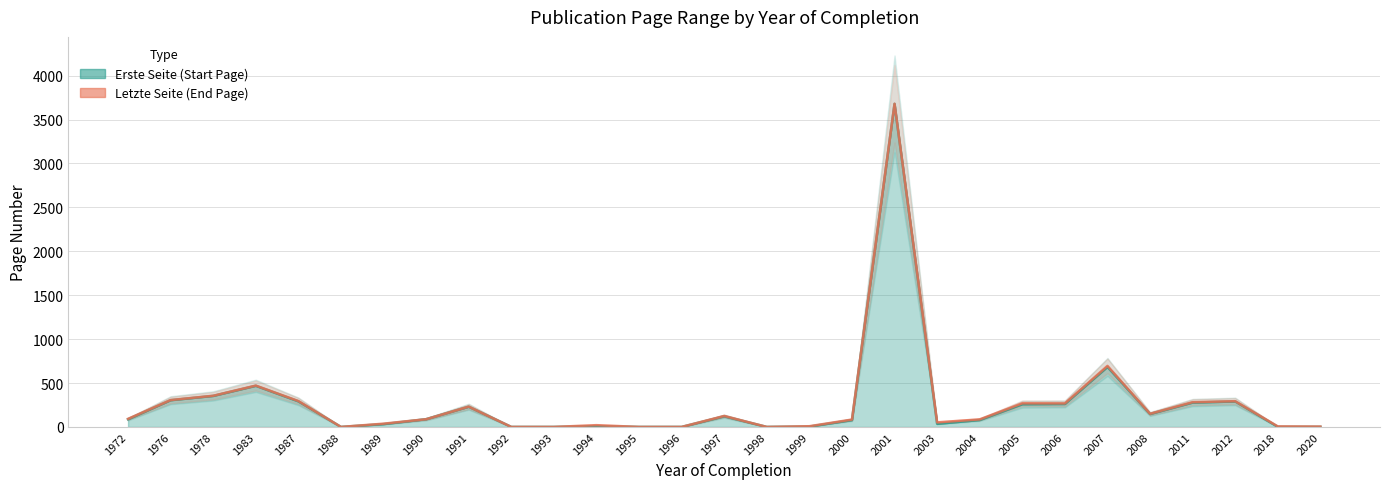

At 1999, list the series in order from smallest to largest.

Erste Seite, Letzte Seite